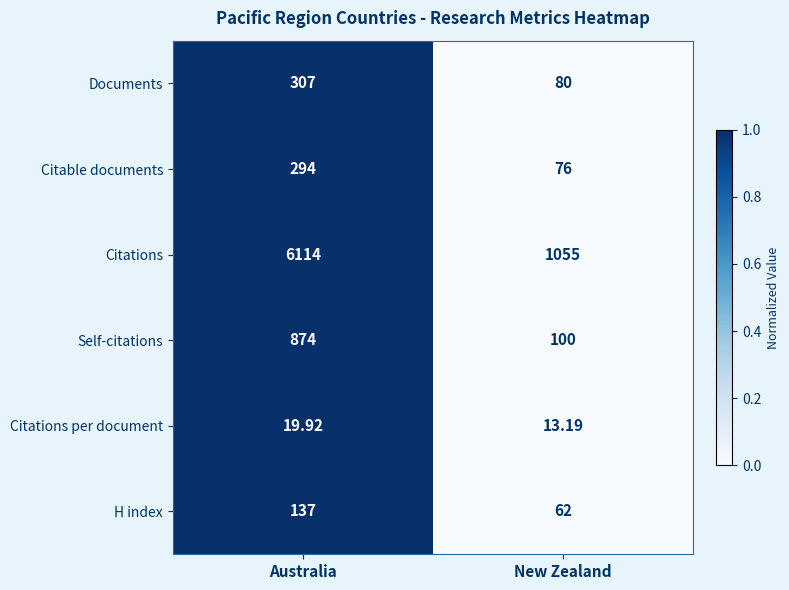

Which series has the widest spread of values?

Citations